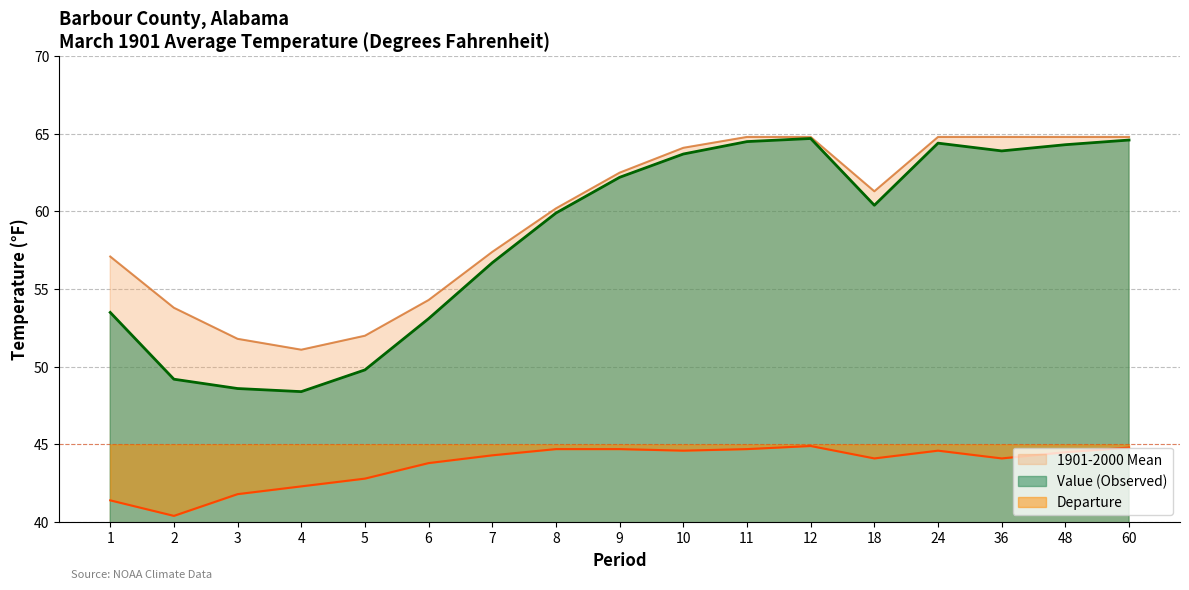

Rank the series by their maximum value, from lowest to highest.

Departure, Value, 1901-2000 Mean